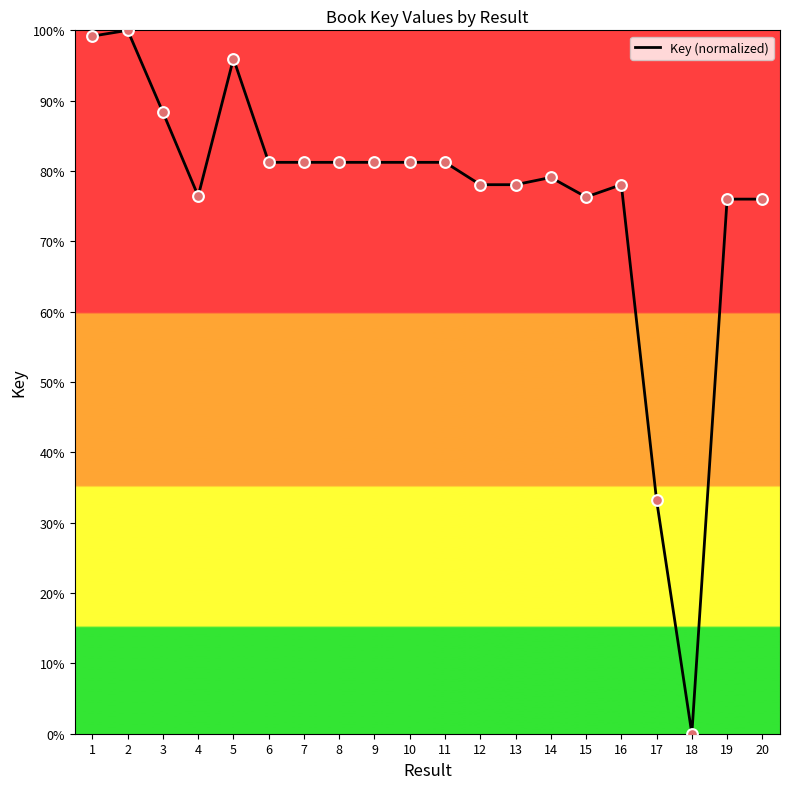

Between 10 and 3, which is larger?

3